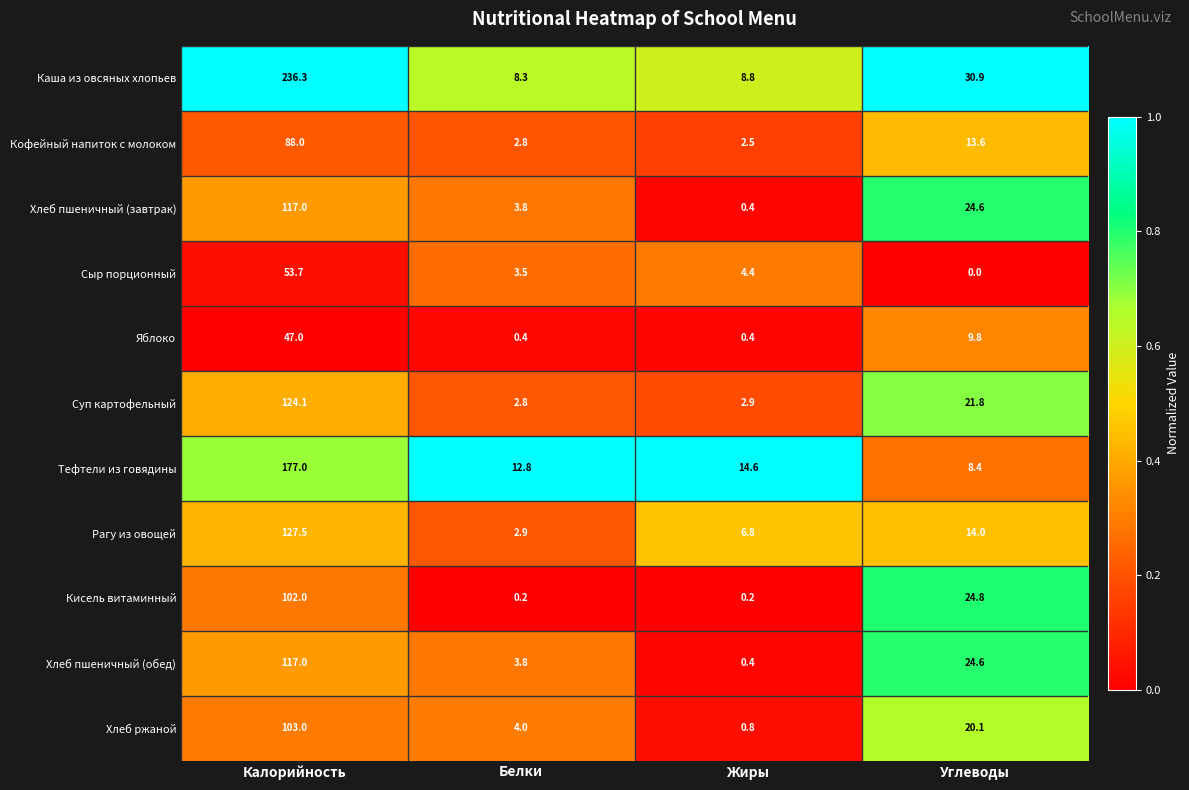

Where is Кисель витаминный nearest to the value 51?

Углеводы